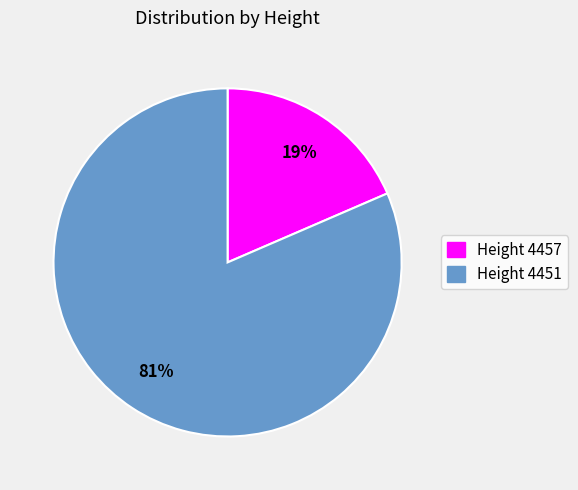

True or false: Height 4457 accounts for 8% of the total.

False